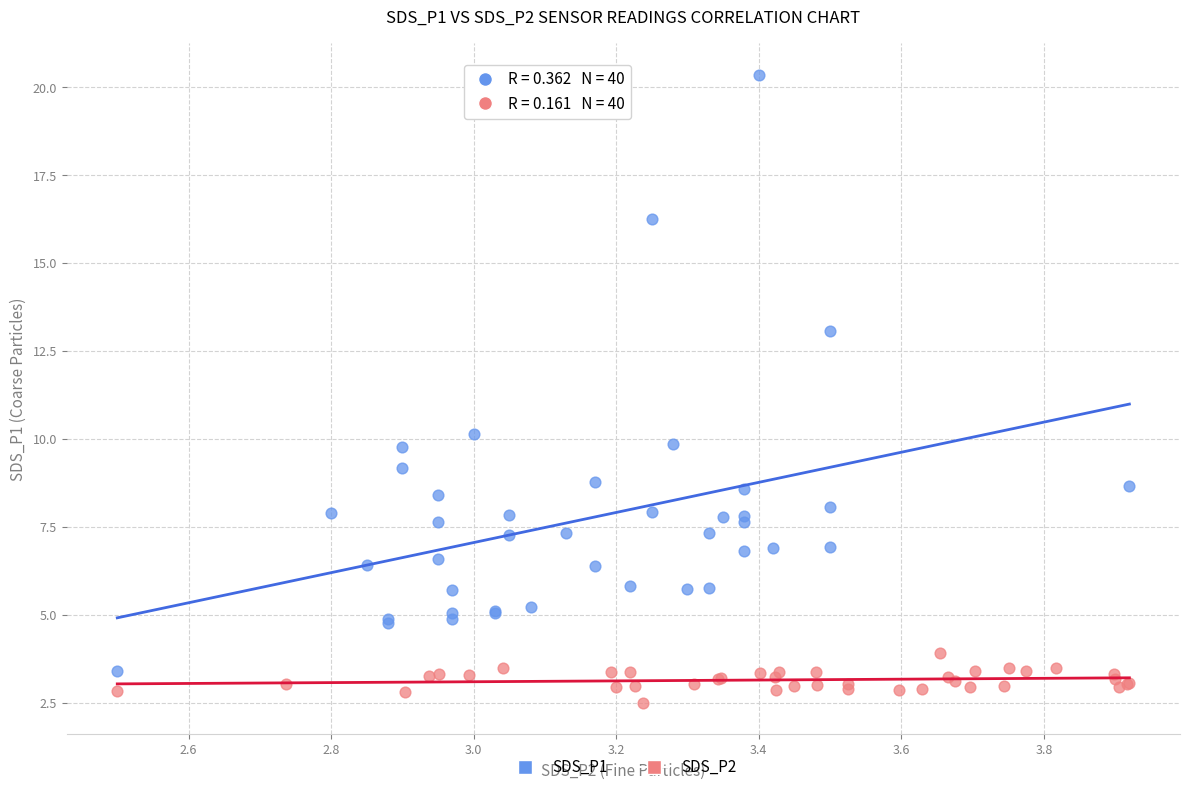

Which series contains the highest Y value?

SDS_P1